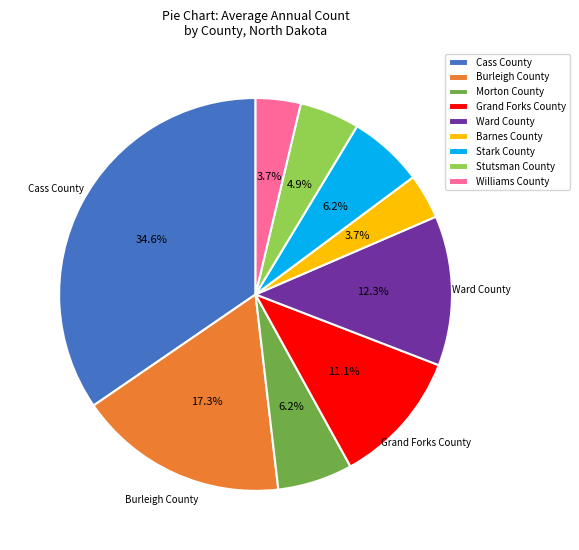

What is the total percentage of Williams County and Grand Forks County?

14.8%